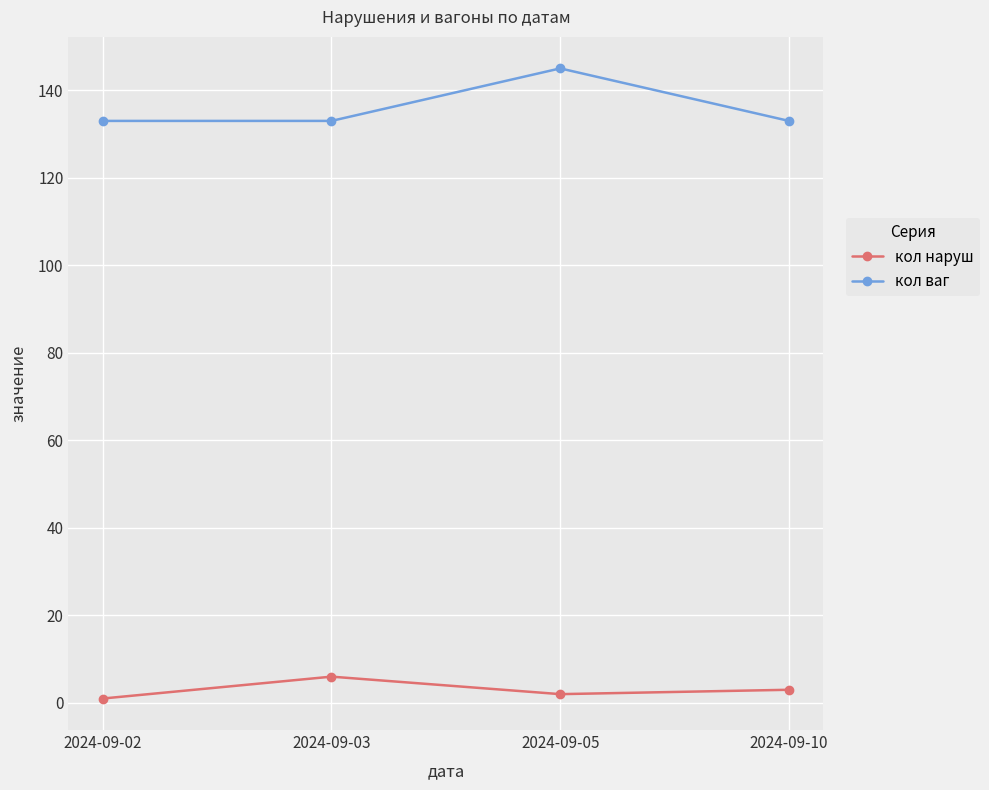

At how many categories does at least one series exceed 55?

4